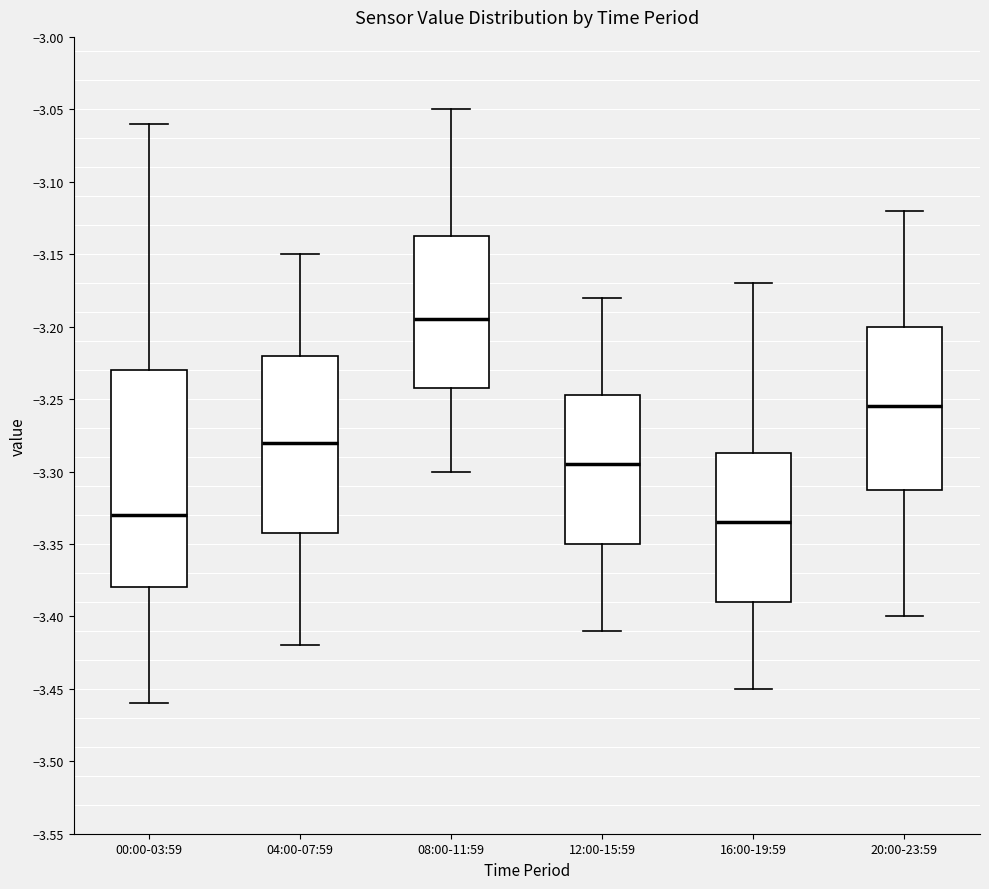

Reading left to right, read every box against the y-axis: the position of its median line, the range the box covers, and the ends of its whiskers. The values are not printed on the chart, so give them approximately, as read against the axis.

00:00-03:59: median -3.330, box -3.380 to -3.230, whiskers -3.460 to -3.060
04:00-07:59: median -3.280, box -3.340 to -3.220, whiskers -3.420 to -3.150
08:00-11:59: median -3.195, box -3.240 to -3.135, whiskers -3.300 to -3.050
12:00-15:59: median -3.295, box -3.350 to -3.245, whiskers -3.410 to -3.180
16:00-19:59: median -3.335, box -3.390 to -3.285, whiskers -3.450 to -3.170
20:00-23:59: median -3.255, box -3.310 to -3.200, whiskers -3.400 to -3.120